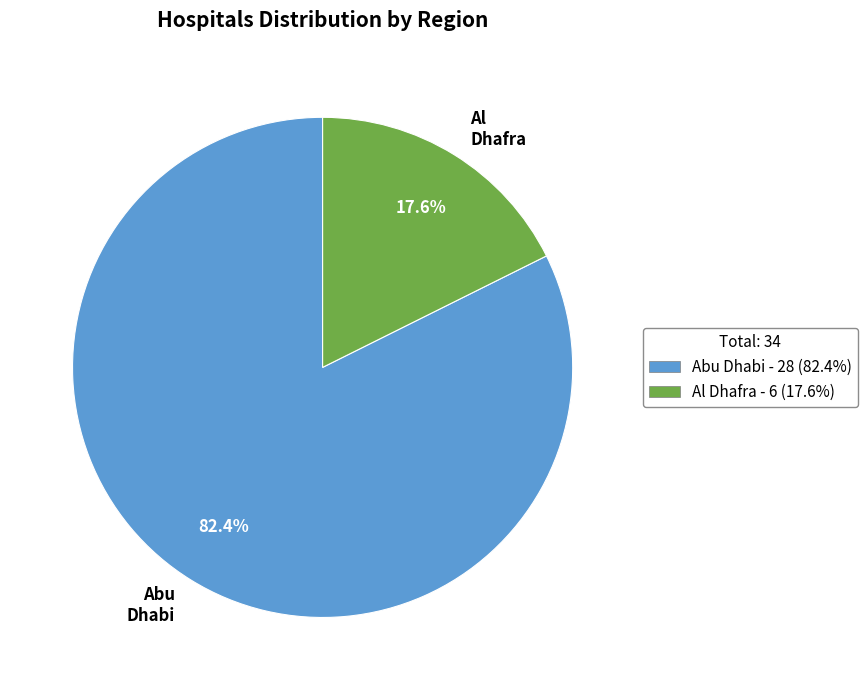

How many segments does this pie chart have?

2